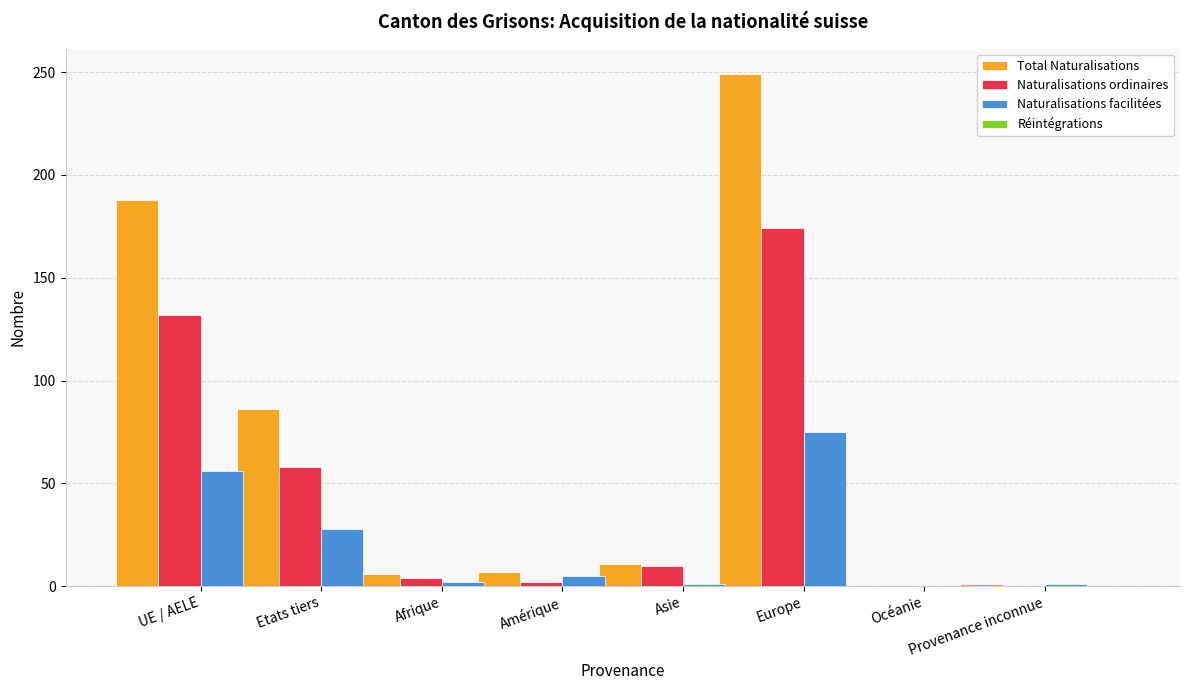

At which category is the sum across all series the highest?

Europe